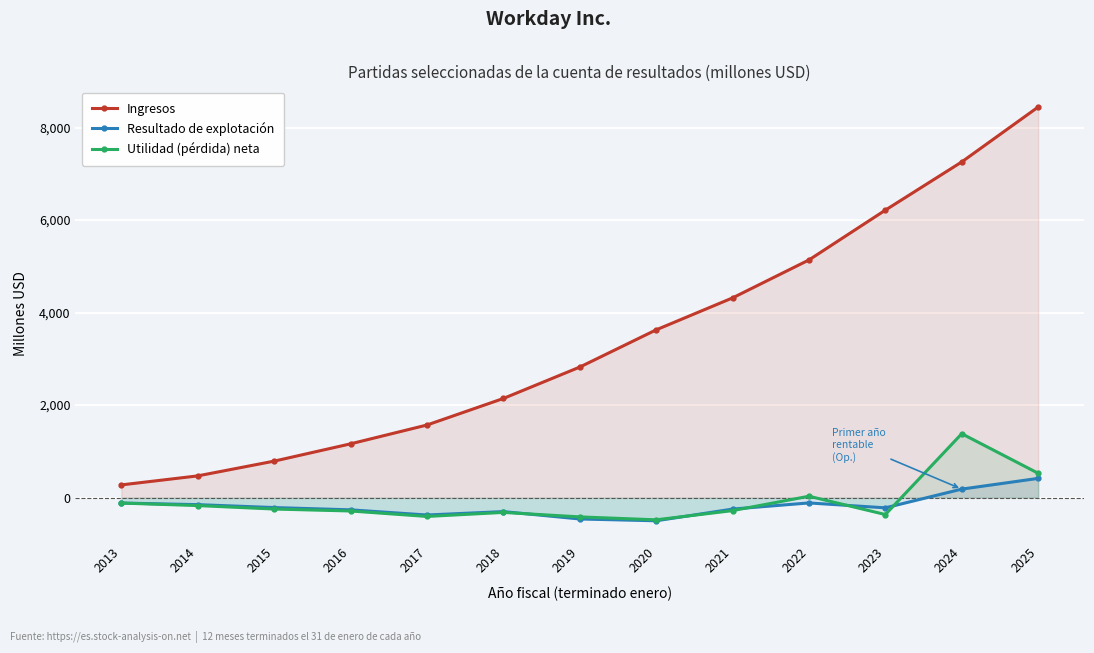

At 2022, list the series in order from smallest to largest.

Resultado de explotación, Utilidad (pérdida) neta, Ingresos